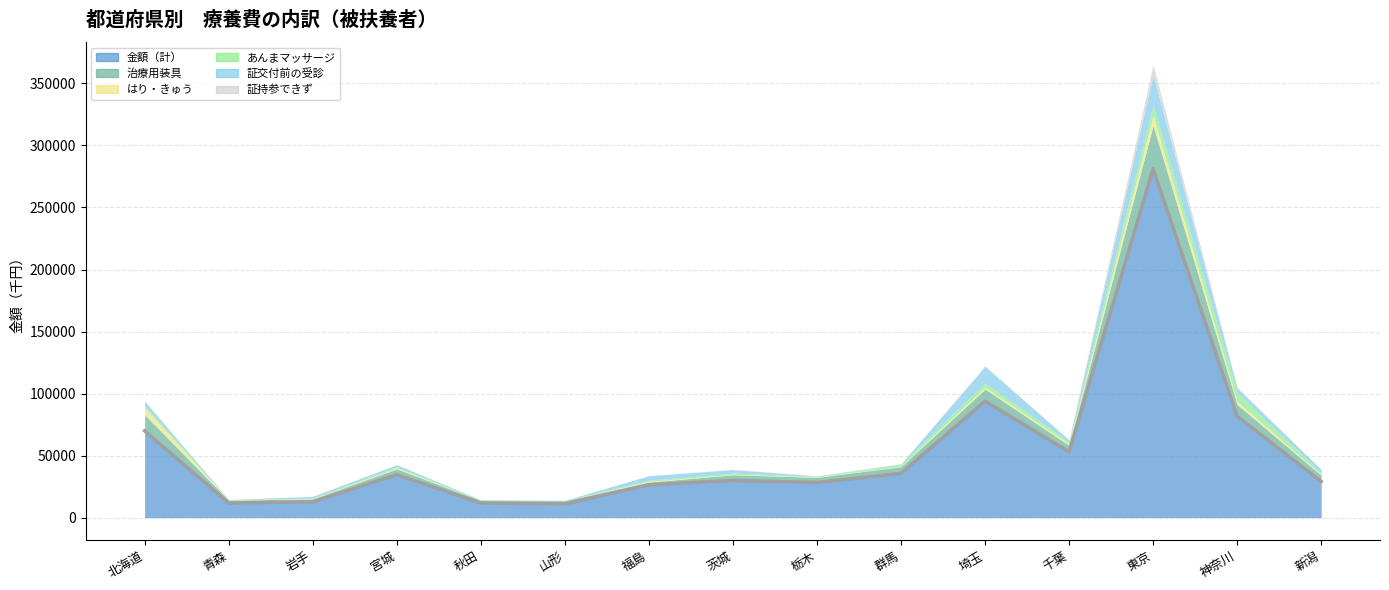

List the series in order of their peak value, highest first.

金額（計）, 治療用装具, 証交付前の受診, あんまマッサージ, 証持参できず, はり・きゅう